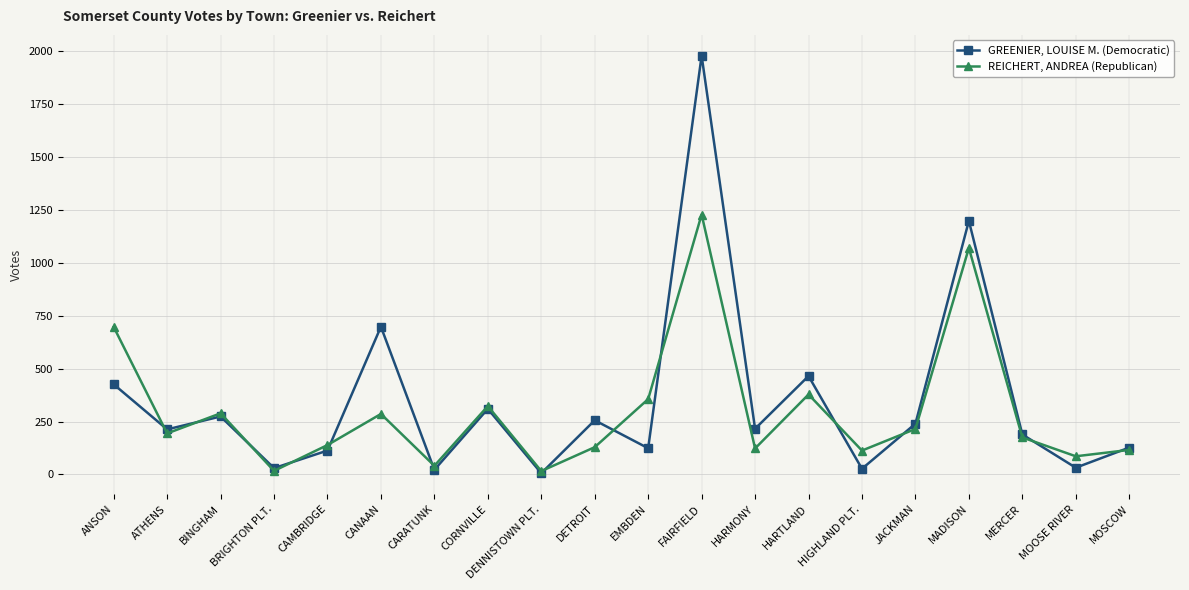

True or false: GREENIER, LOUISE M. (Democratic) and REICHERT, ANDREA (Republican) intersect in this chart.

True